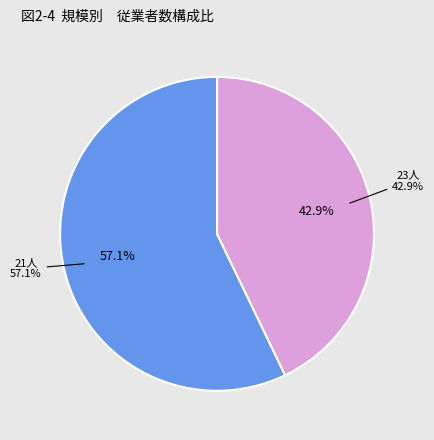

To the nearest percent, what is the difference between the largest and smallest slice percentages?

14%